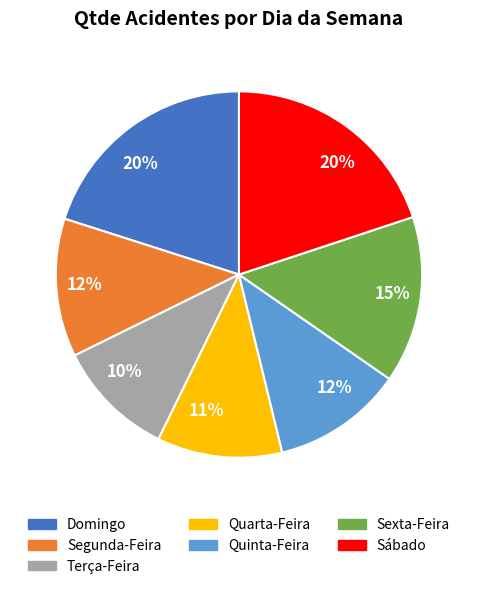

To the nearest percent, what percentage of the pie is Domingo?

20%